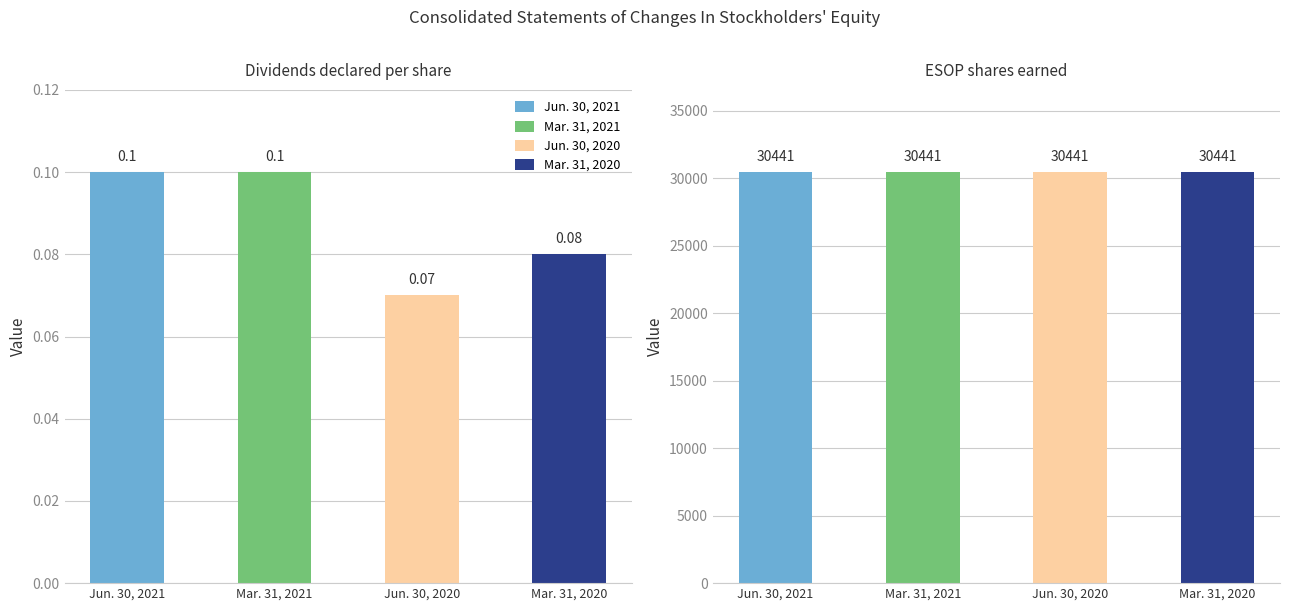

What is the sum of all Jun. 30, 2021 values?

30441.1